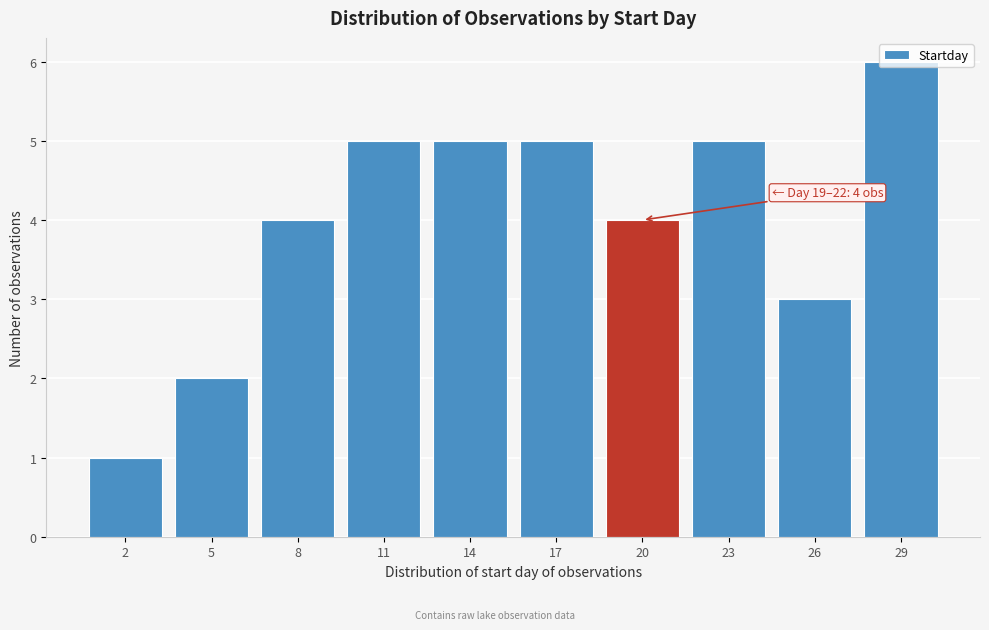

What is the ratio of the value at 23 to the value at 5?

2.5